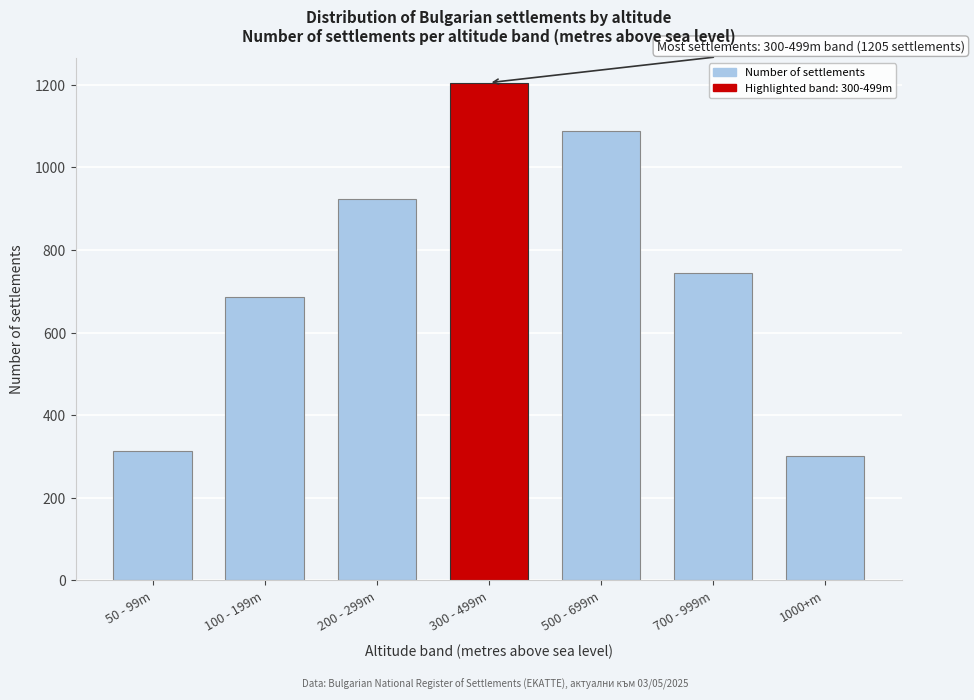

Reading left to right, what are all the values shown in this chart?

50 - 99m=312	100 - 199m=687	200 - 299m=923	300 - 499m=1205	500 - 699m=1087	700 - 999m=743	1000+m=302